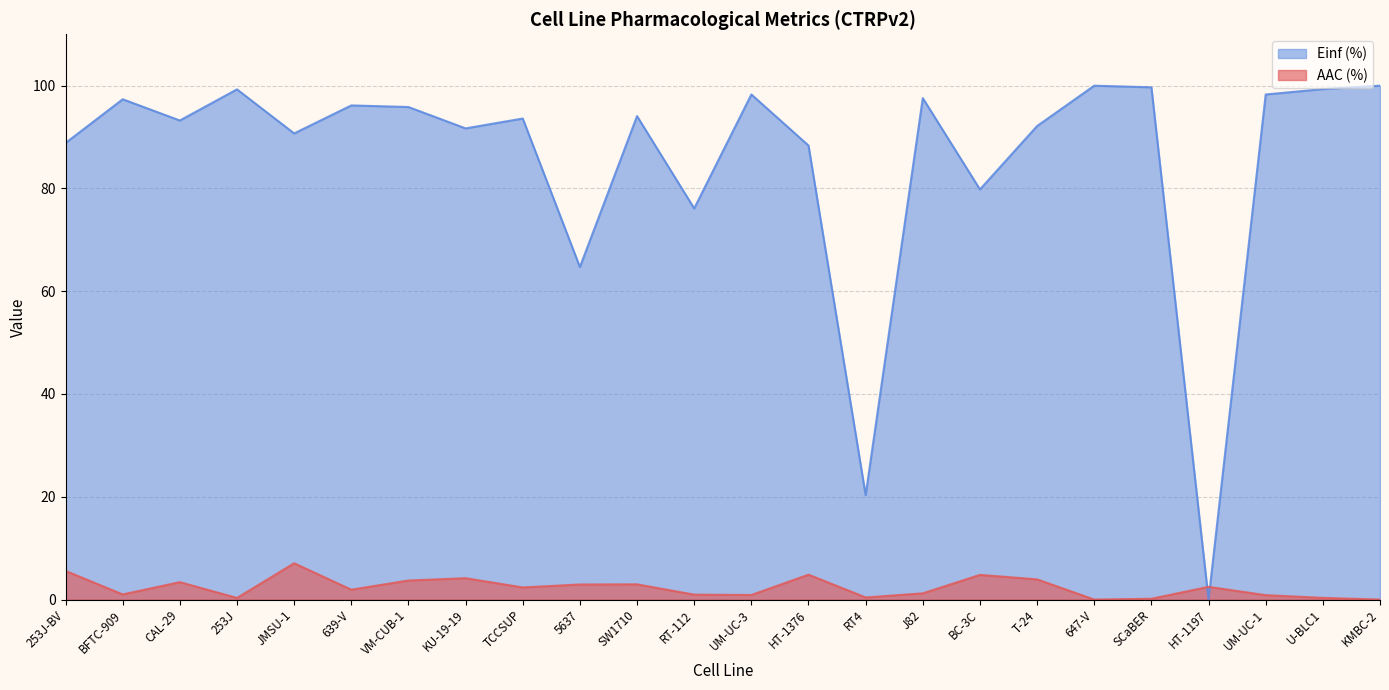

Does the chart display data point markers on the line(s)?

No